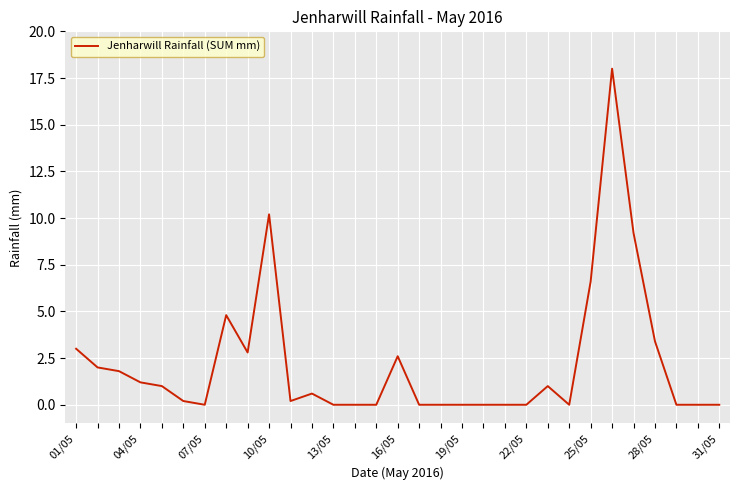

What is the greatest value displayed?

18.0